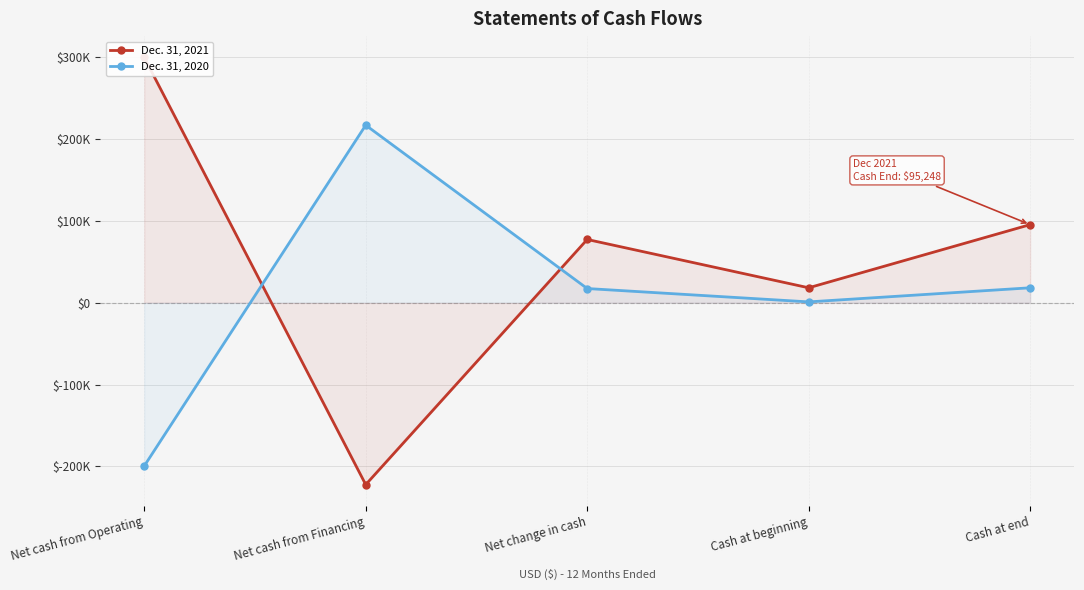

What is the value of the Dec. 31, 2021 point at the 3rd from the left?

77125